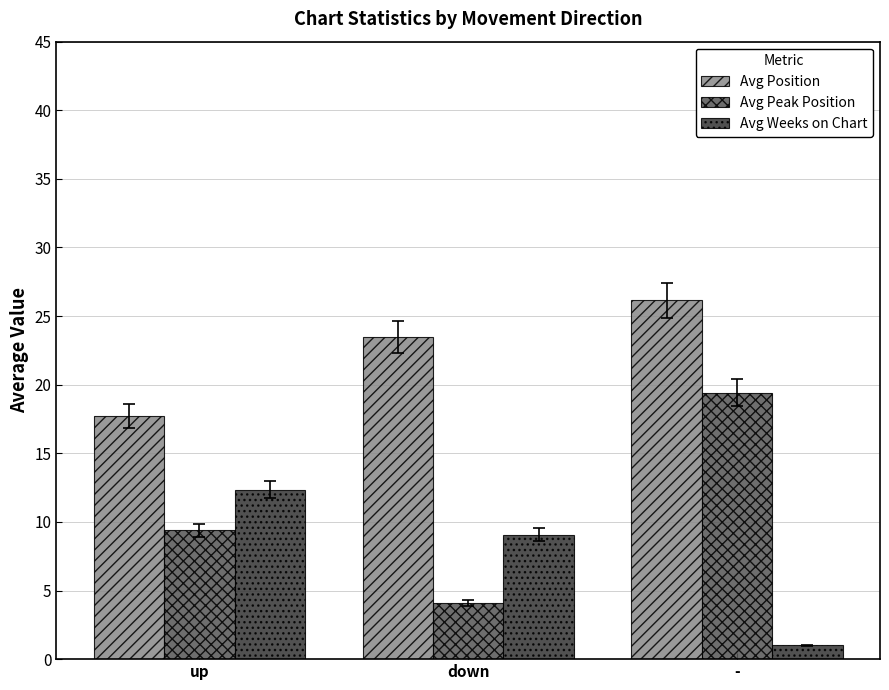

Rank the series by their average value, from lowest to highest.

Avg Weeks on Chart, Avg Peak Position, Avg Position